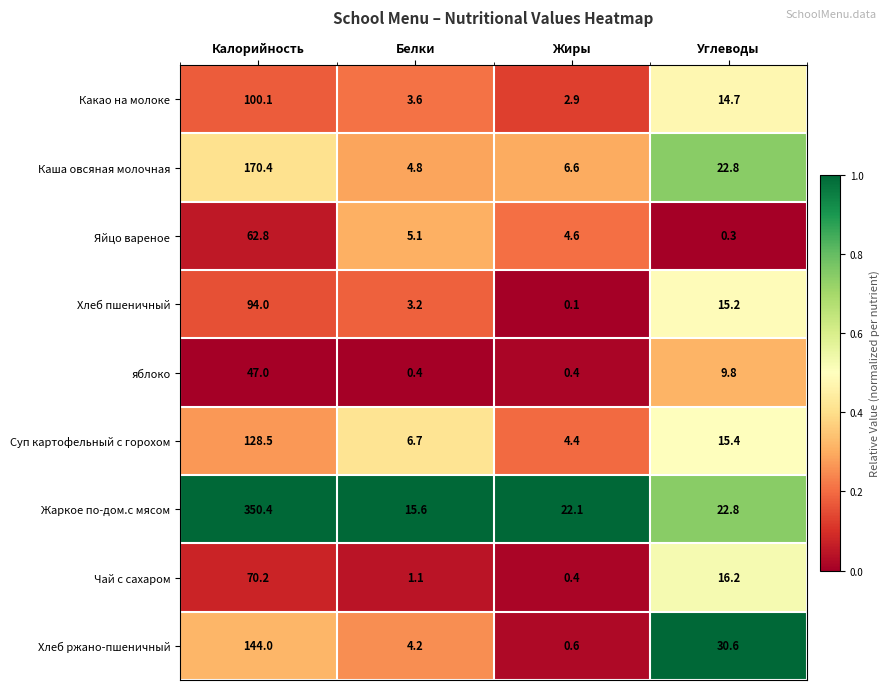

At which category is the sum across all series the highest?

Калорийность